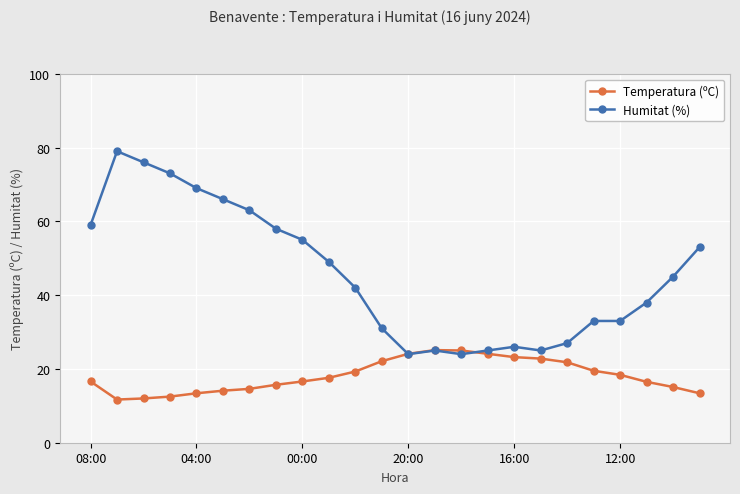

What is the highest value of the Humitat (%) series?

79.0